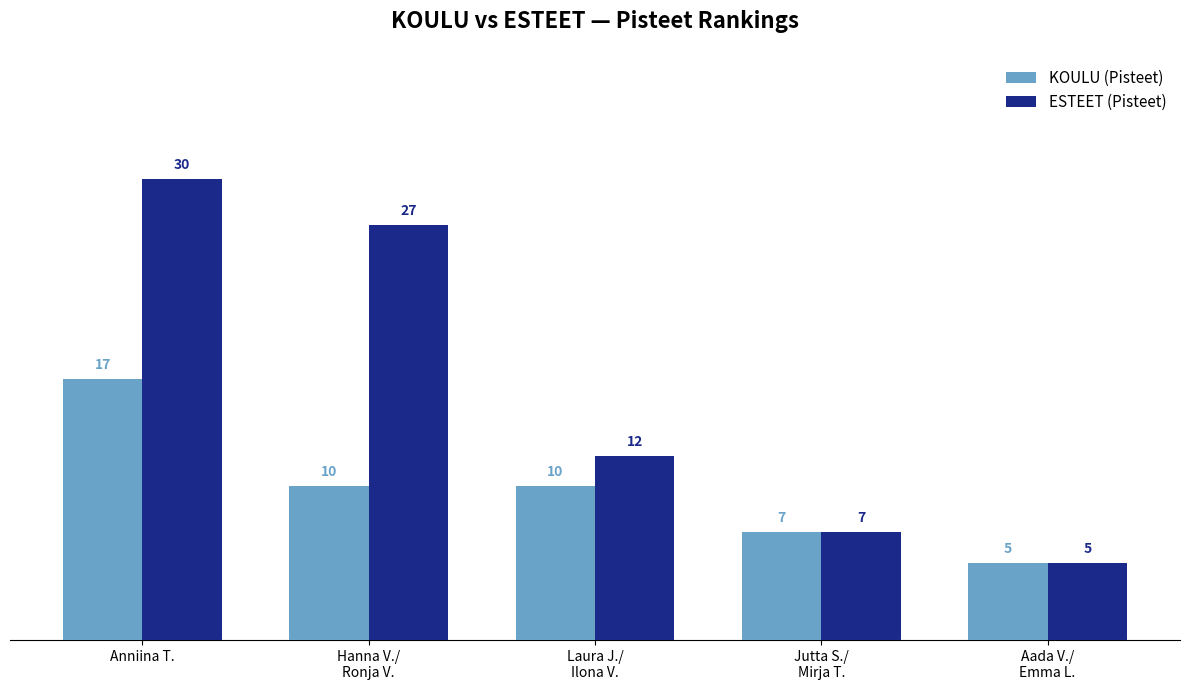

What is the sum of the KOULU (Pisteet) values at Jutta S./
Mirja T. and Hanna V./
Ronja V.?

17